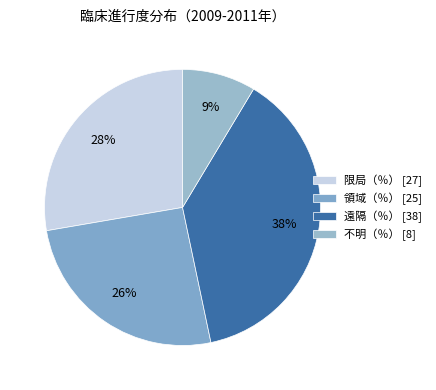

Does 領域（％） represent more than half of the total?

No